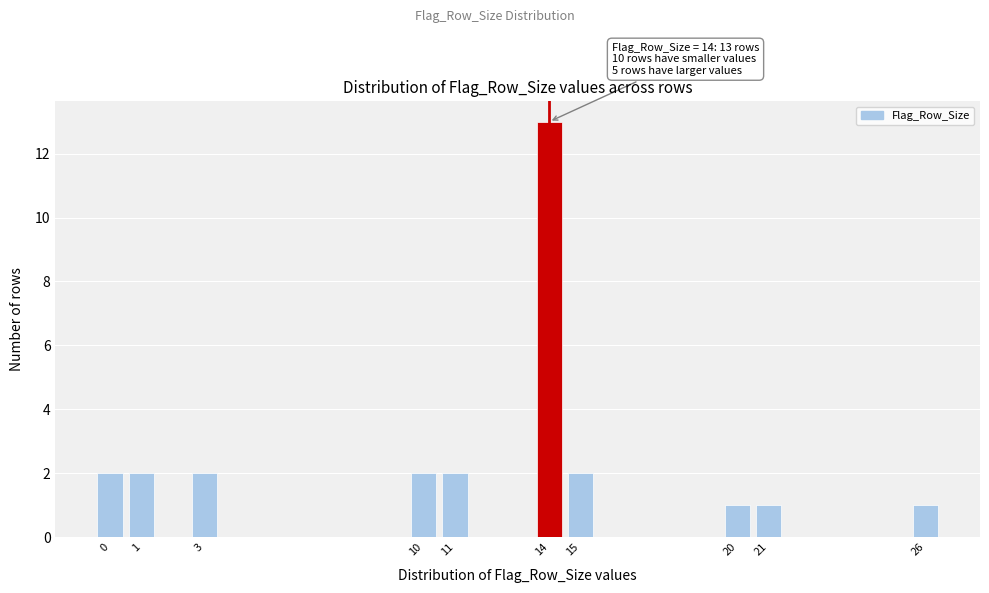

Reading right to left, what are all the values shown in this chart?

26=1	21=1	20=1	15=2	14=13	11=2	10=2	3=2	1=2	0=2